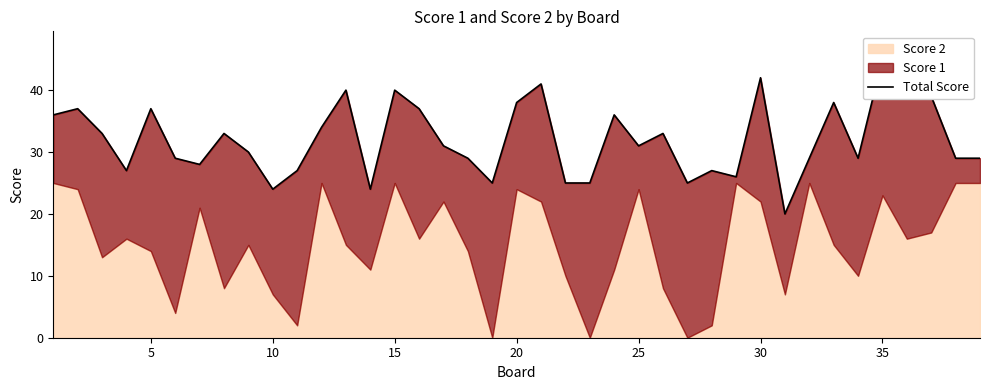

What is the value of the 22nd point from the left?

25